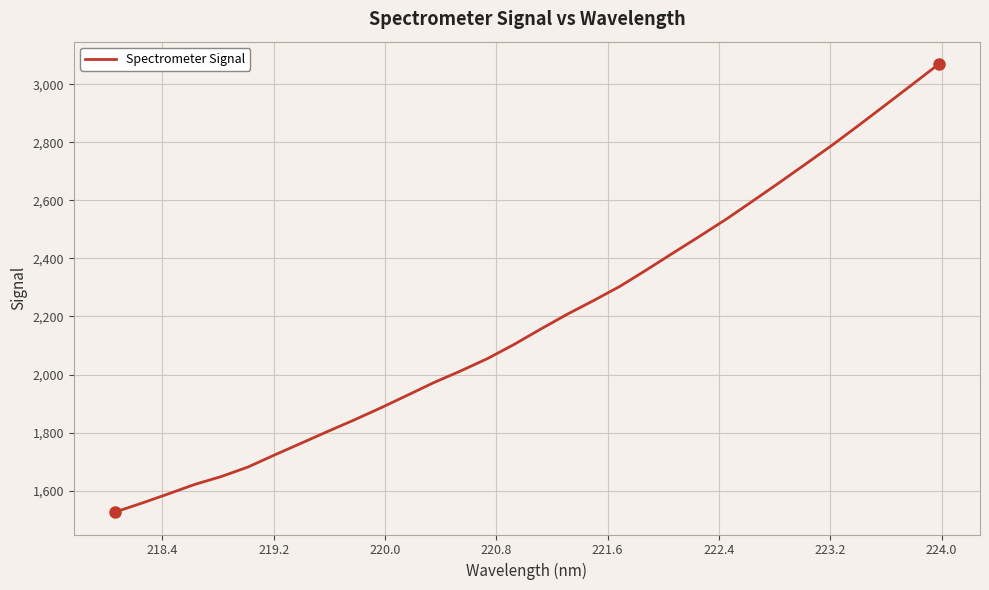

Is this an area chart (filled region under the line)?

No